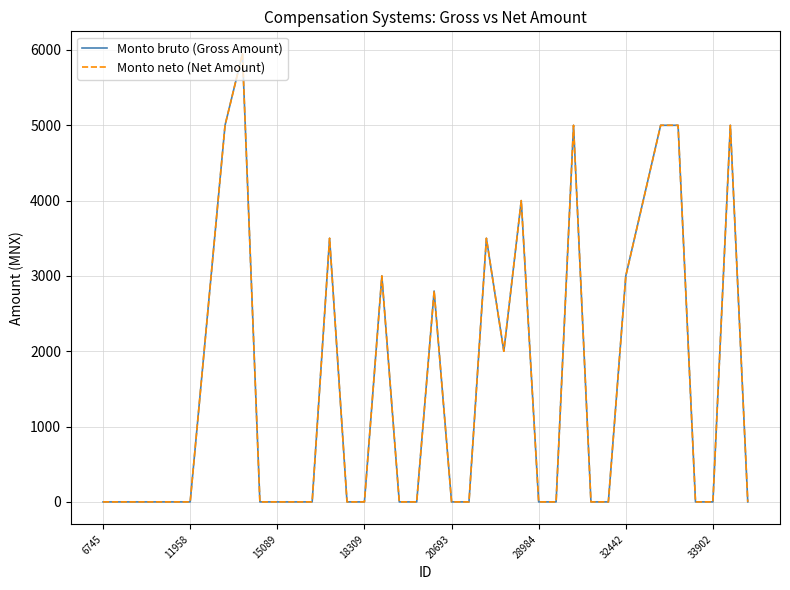

Reading right to left, extract all data points from this chart.

Monto bruto (Gross Amount): 0	5000	0	0	5000	5000	4000	3000	0	0	5000	0	0	4000	2000	3500	0	0	2800	0	0	3000	0	0	3500	0	0	0	0	5950	5000	2500	0	0	0	0	0	0
Monto neto (Net Amount): 0	5000	0	0	5000	5000	4000	3000	0	0	5000	0	0	4000	2000	3500	0	0	2800	0	0	3000	0	0	3500	0	0	0	0	5950	5000	2500	0	0	0	0	0	0